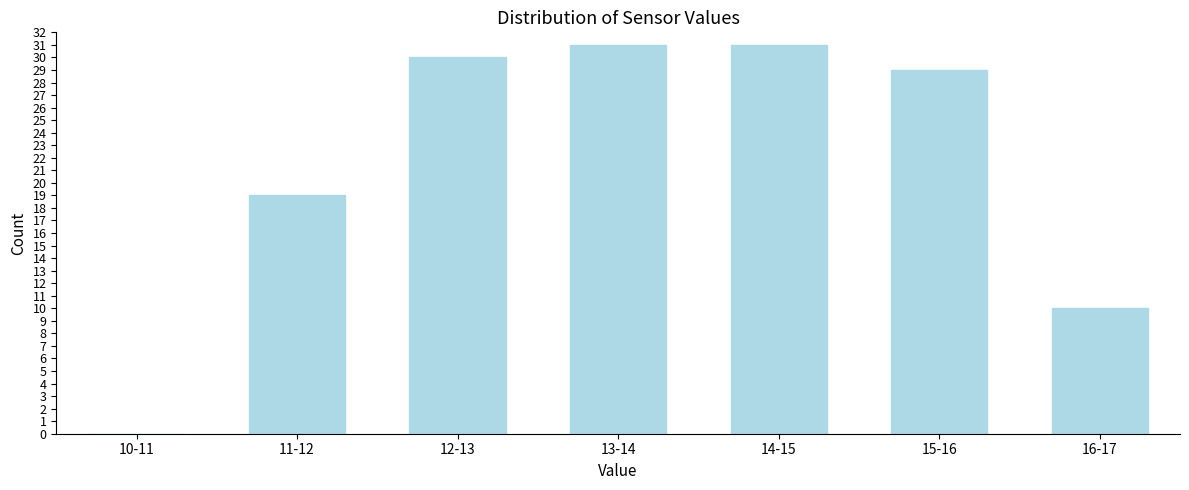

Reading right to left, transcribe all the data shown in this chart.

16-17=10	15-16=29	14-15=31	13-14=31	12-13=30	11-12=19	10-11=0